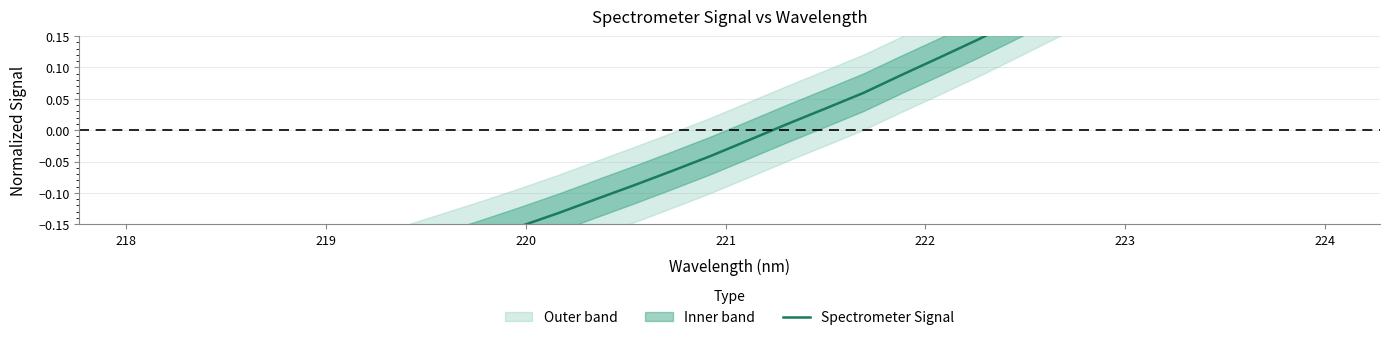

How many negative values are there?

17